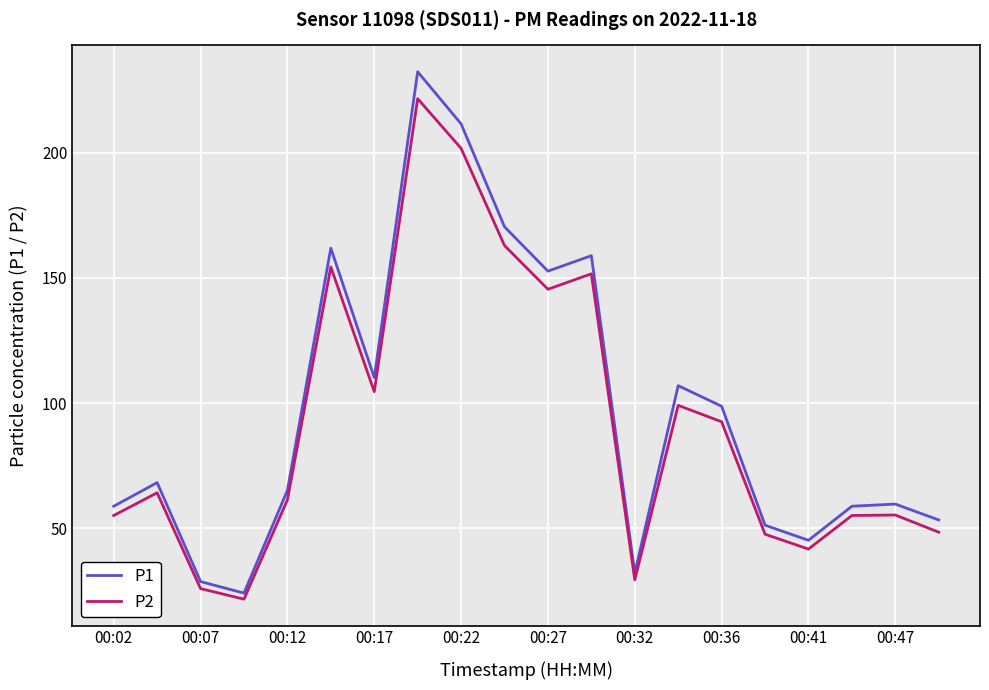

What is the minimum value for P2?

21.8